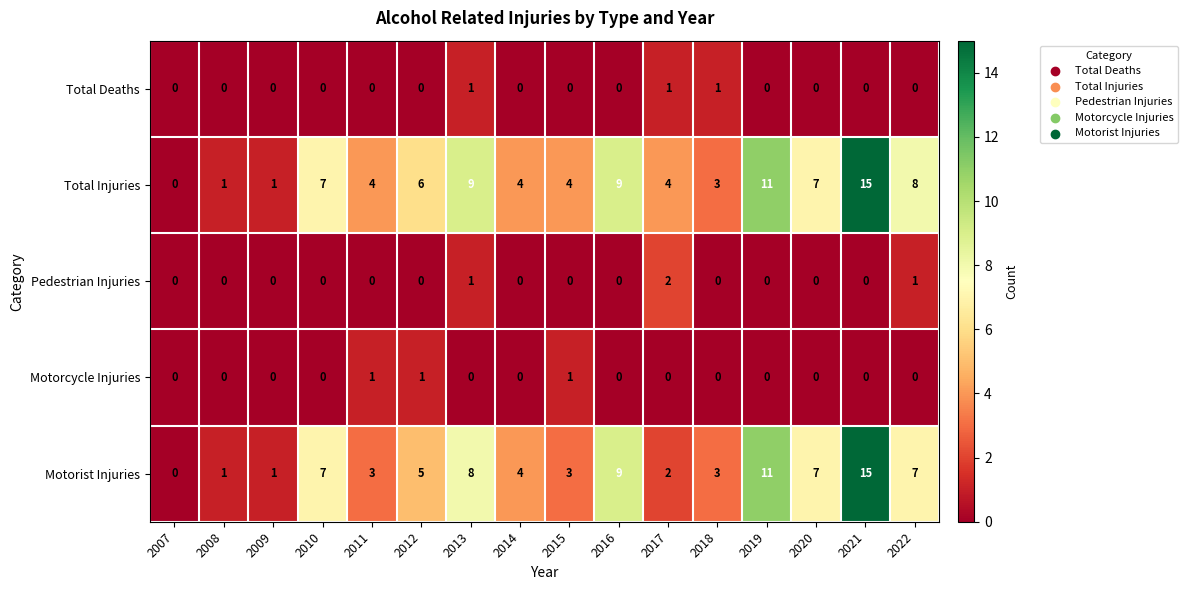

How many values in Motorcycle Injuries are above zero?

3